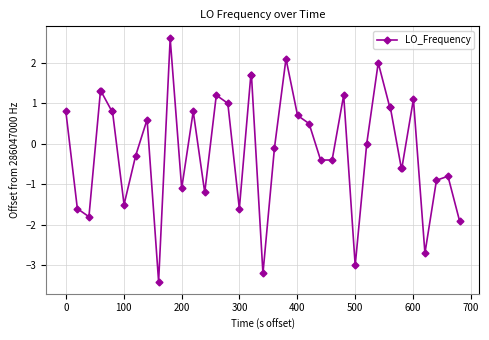

What is the value of the 38th point from the left?

-0.9